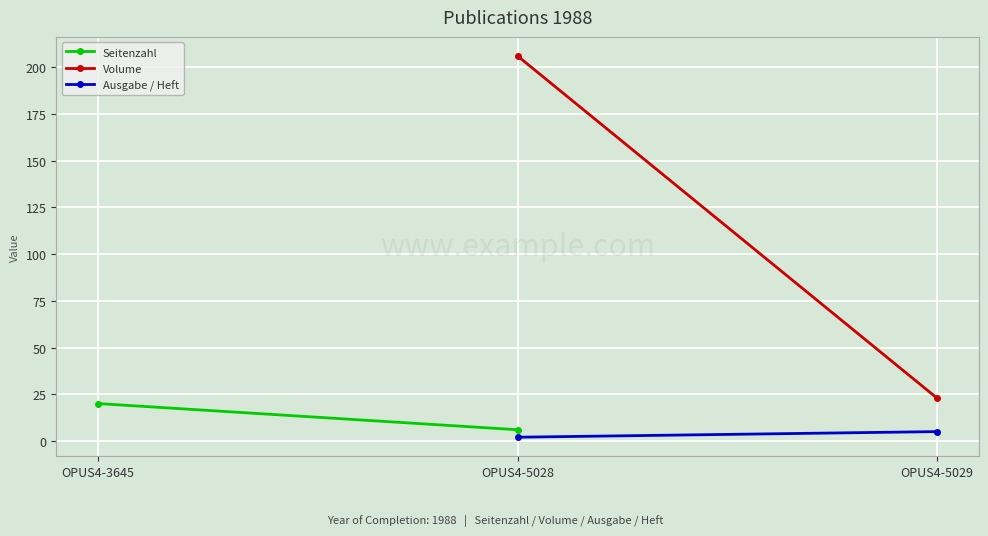

How many series are shown in this chart?

3